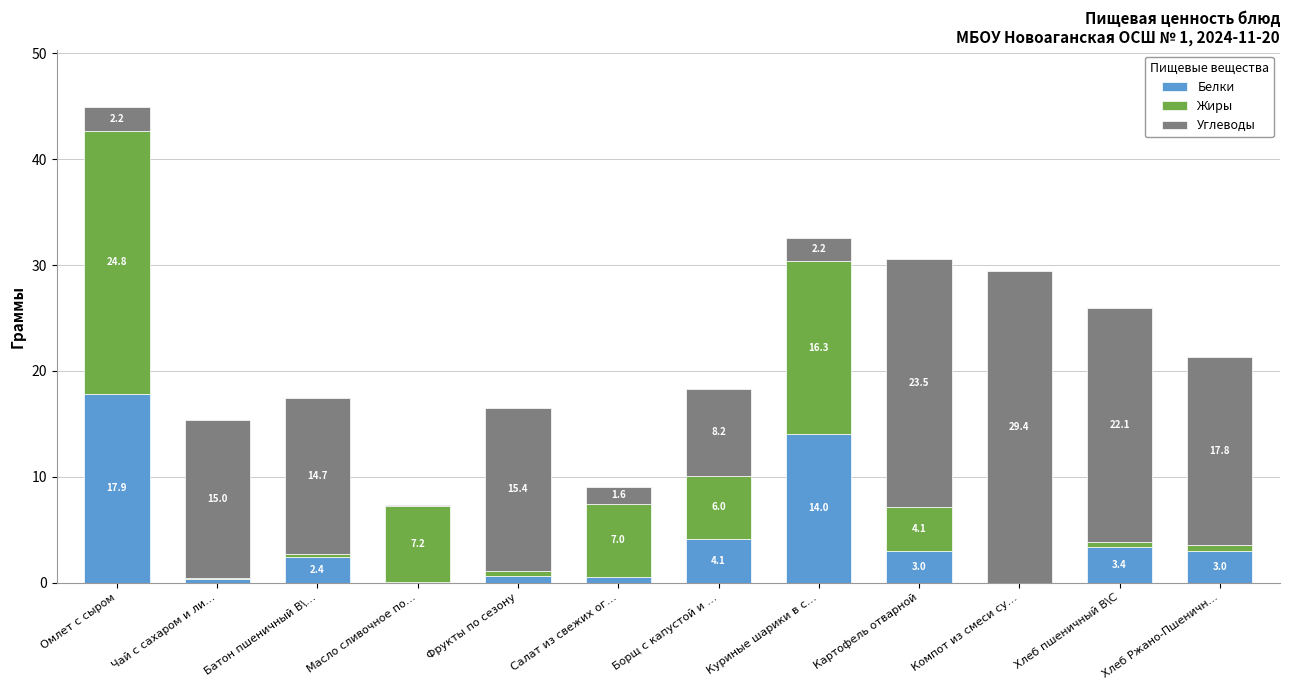

What is the sum of the Белки values at Масло сливочное по… and Хлеб пшеничный В\С?

3.5